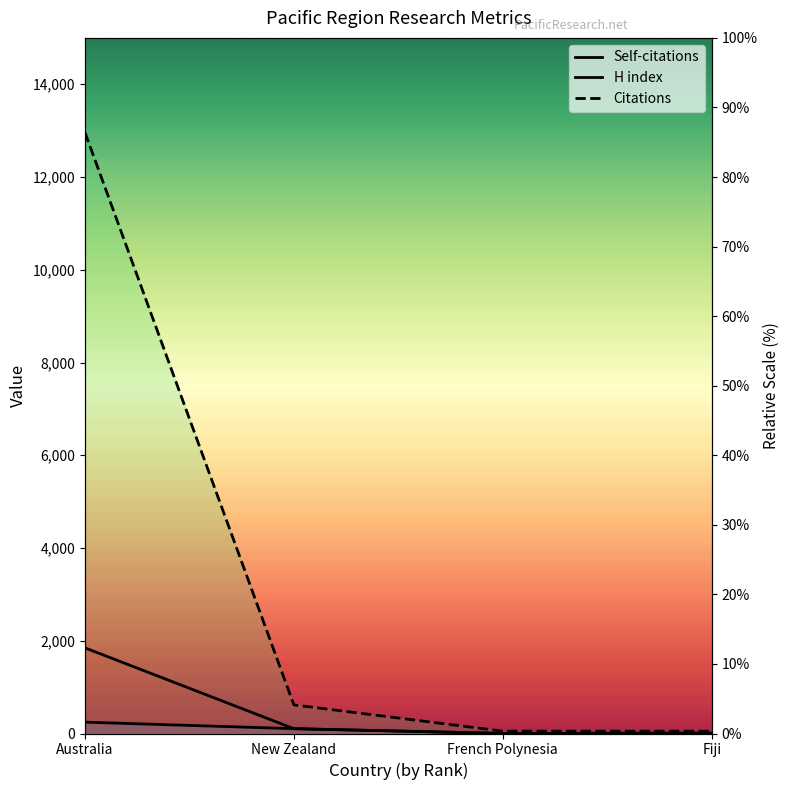

At how many categories does at least one series exceed 11148?

1